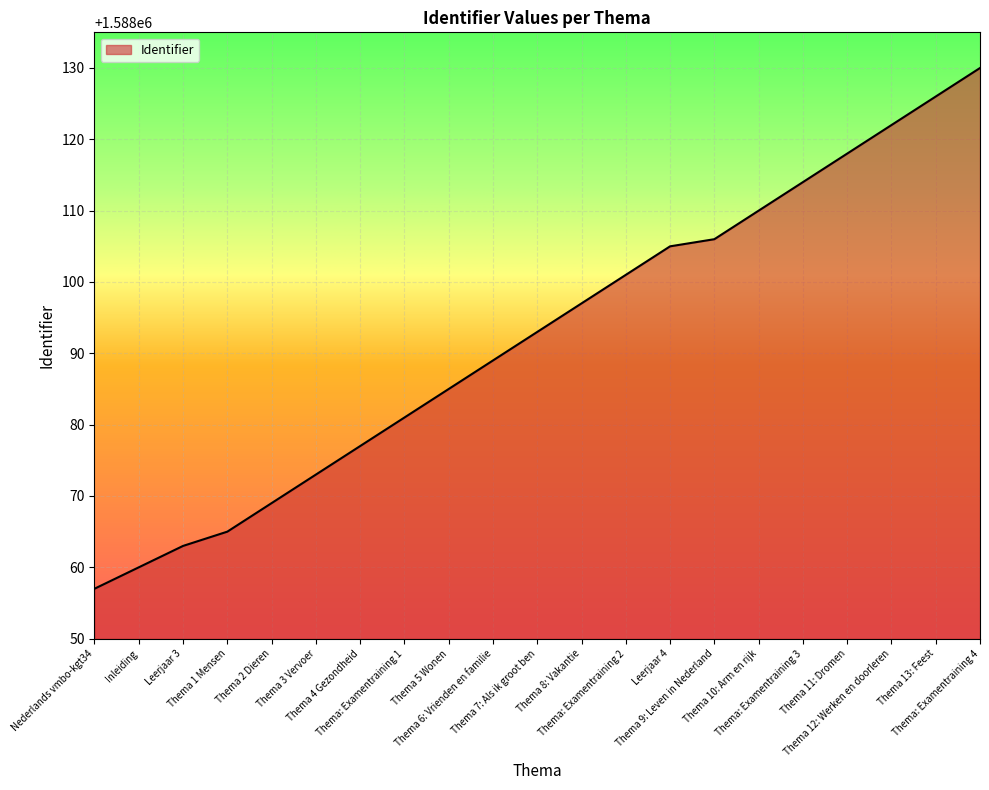

The value at Thema 8: Vakantie is 1588097. True or false?

True